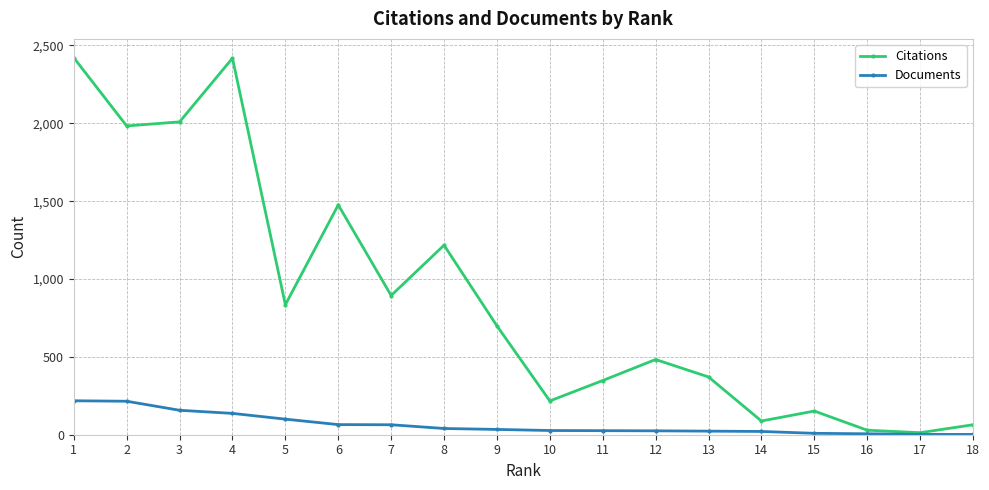

The value of Citations at 7 is 1281. True or false?

False